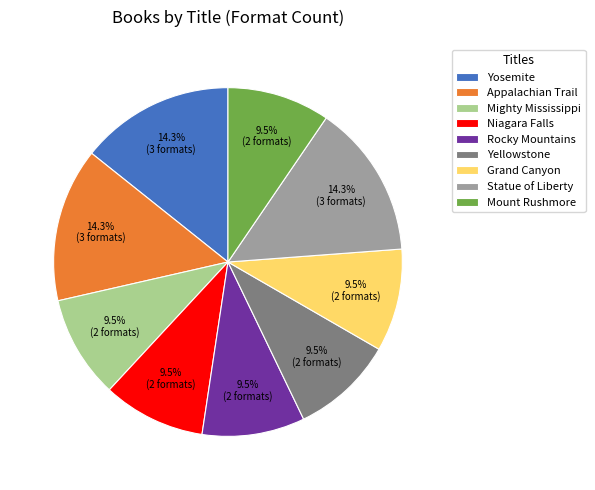

Combined, do Grand Canyon and Mighty Mississippi account for over 50%?

No